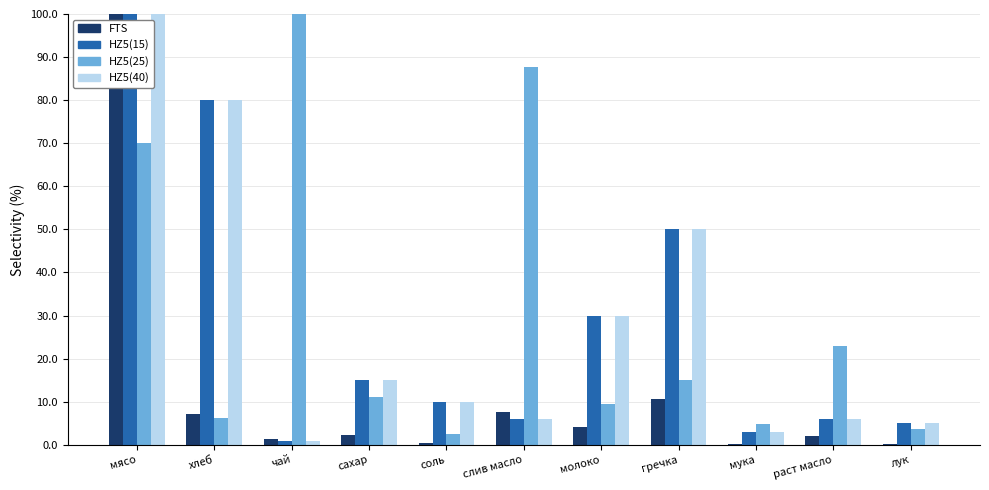

What is the sum of all HZ5(25) values?

333.3